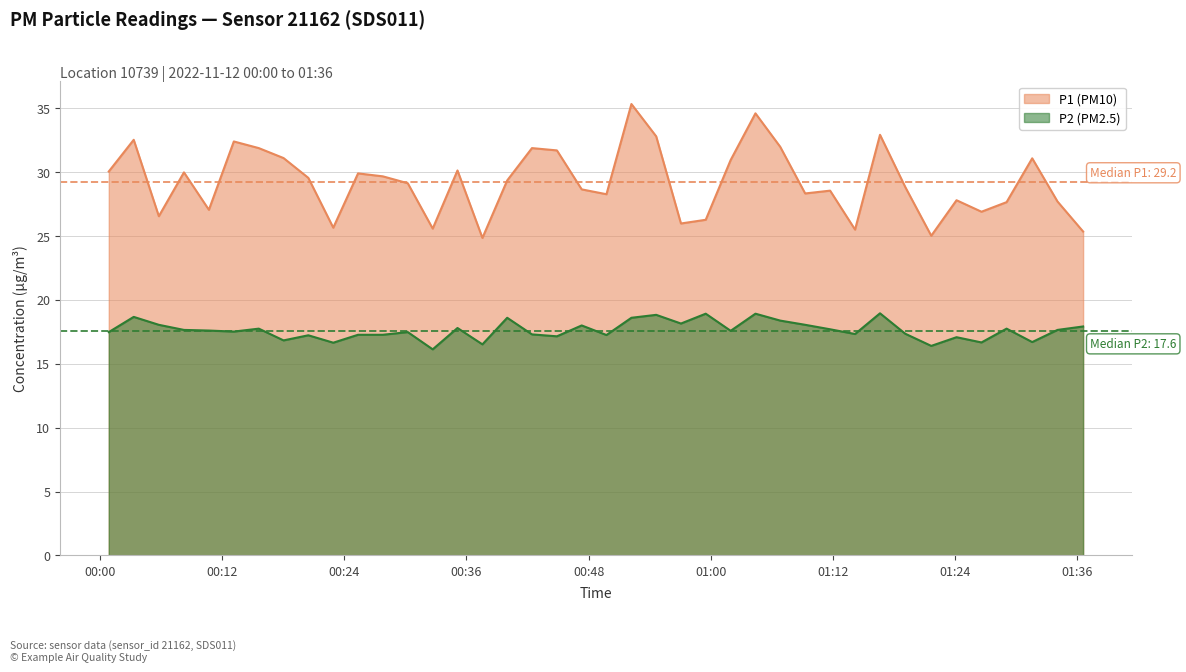

Which series has the largest range (max minus min)?

P1 (PM10)